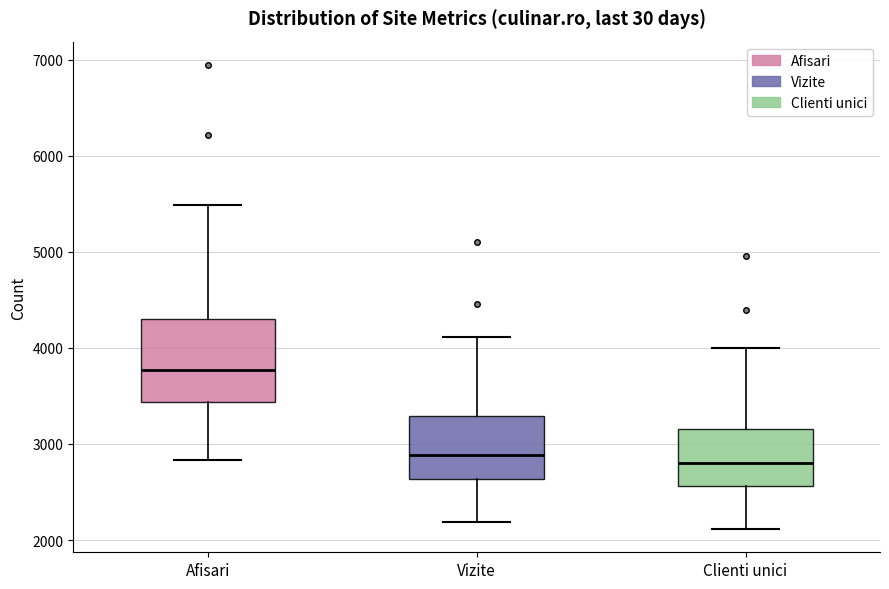

Where does the upper whisker of the box for Afisari end on the y-axis? The values are not printed on the chart, so give them approximately, as read against the axis.

5500